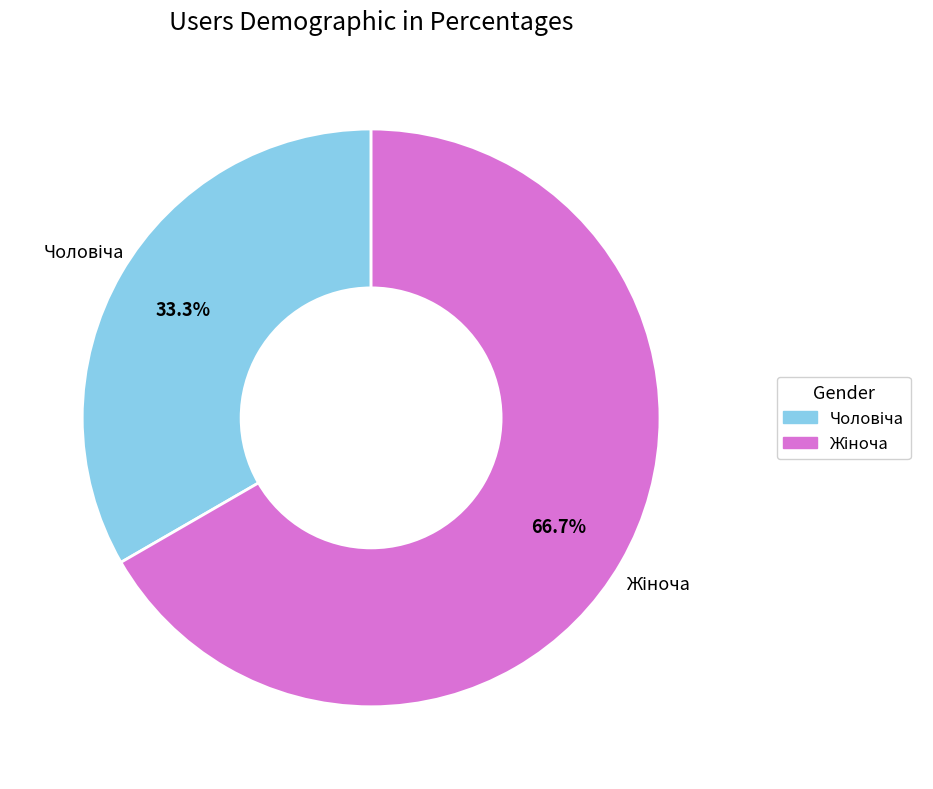

Is there a majority slice in this chart?

Yes